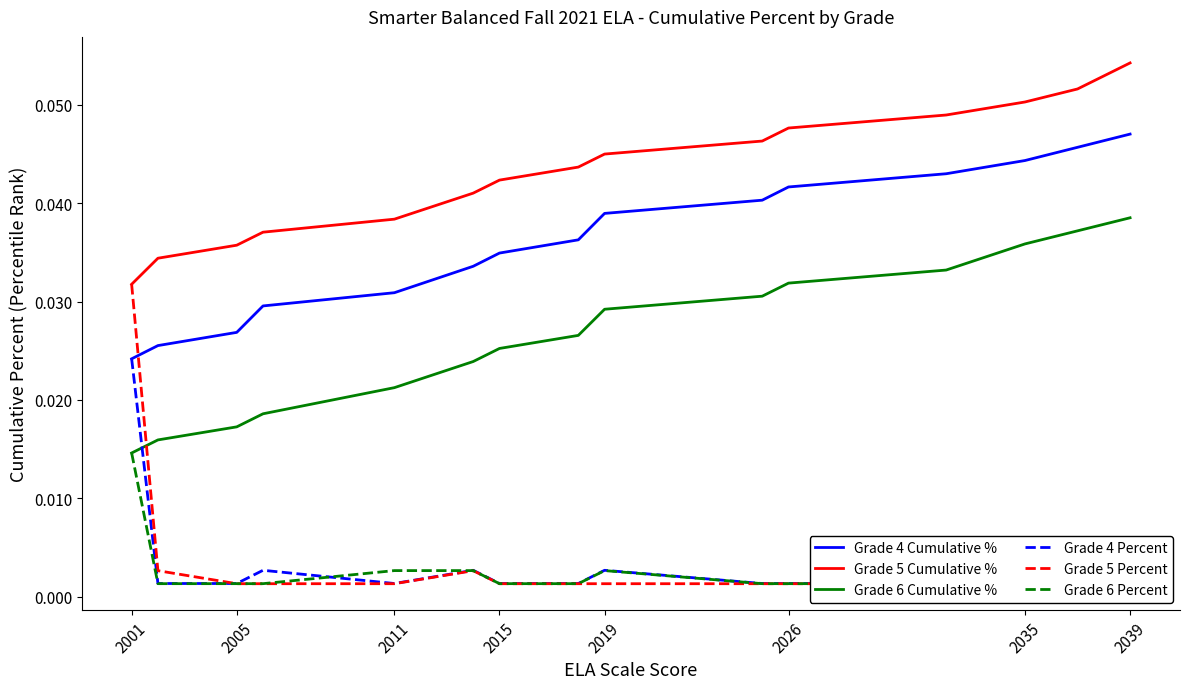

Rank the series by their maximum value, from lowest to highest.

Grade 6 Percent, Grade 4 Percent, Grade 5 Percent, Grade 6 Cumulative %, Grade 4 Cumulative %, Grade 5 Cumulative %